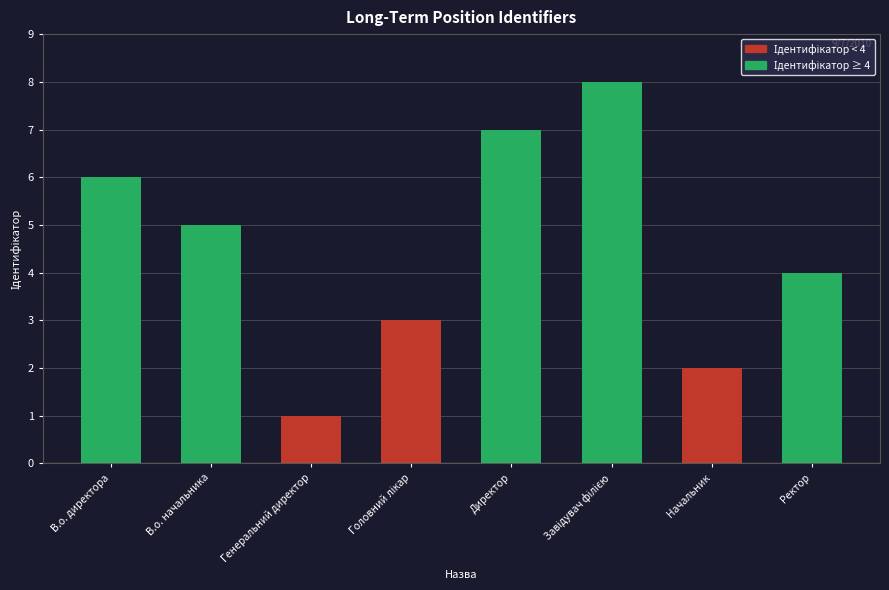

How many values are between 3 and 7?

5